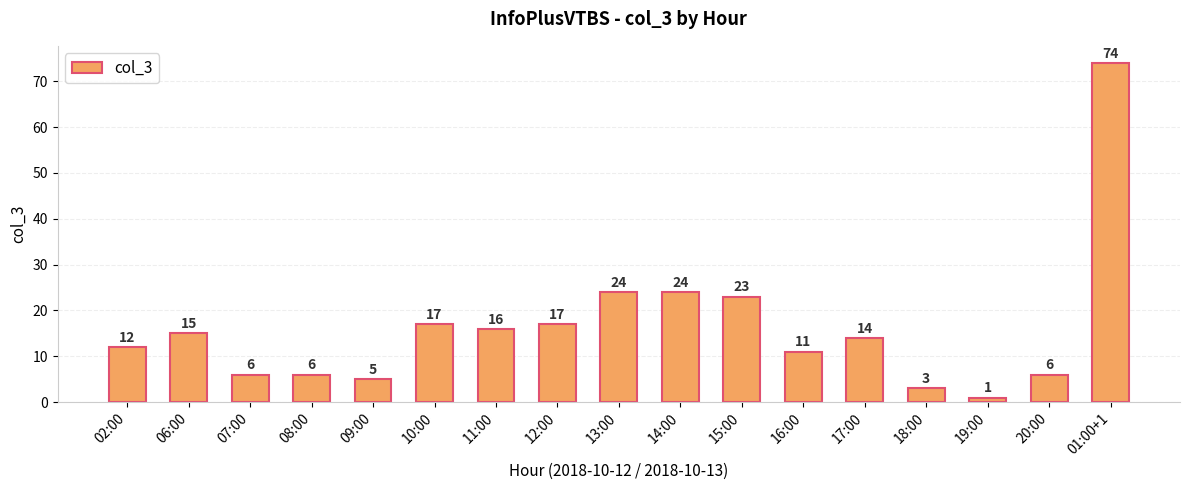

What position from the right is 18:00?

4